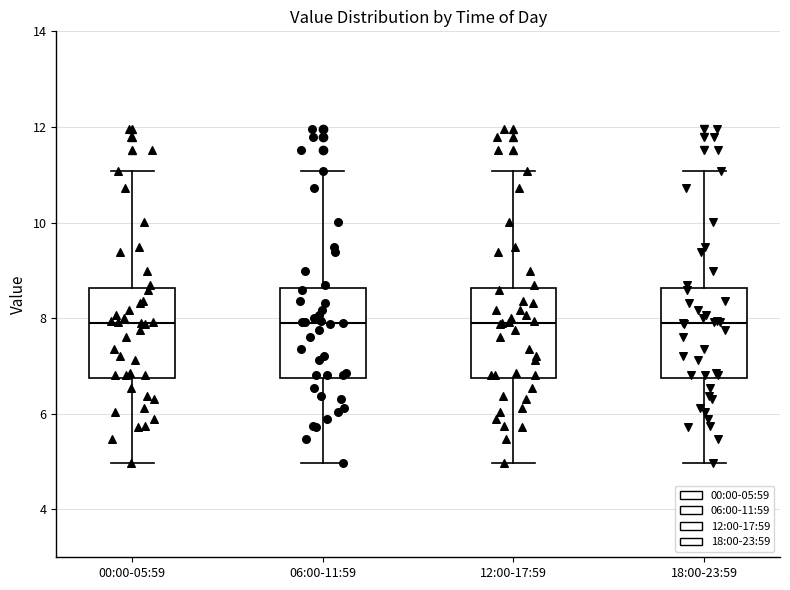

Reading left to right, read every box against the y-axis: the position of its median line, the range the box covers, and the ends of its whiskers. The values are not printed on the chart, so give them approximately, as read against the axis.

00:00-05:59: median 7.8, box 6.8 to 8.6, whiskers 5.0 to 11.0
06:00-11:59: median 7.8, box 6.8 to 8.6, whiskers 5.0 to 11.0
12:00-17:59: median 7.8, box 6.8 to 8.6, whiskers 5.0 to 11.0
18:00-23:59: median 7.8, box 6.8 to 8.6, whiskers 5.0 to 11.0